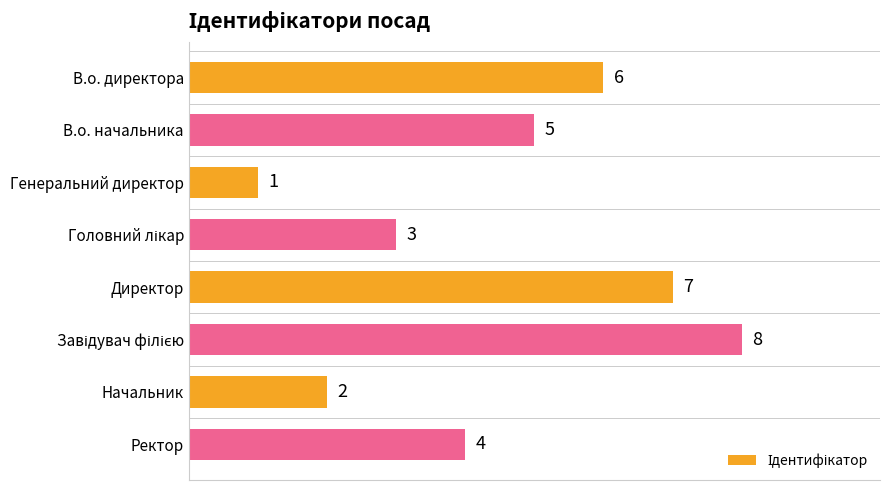

Where is the data nearest to the value 4?

Ректор